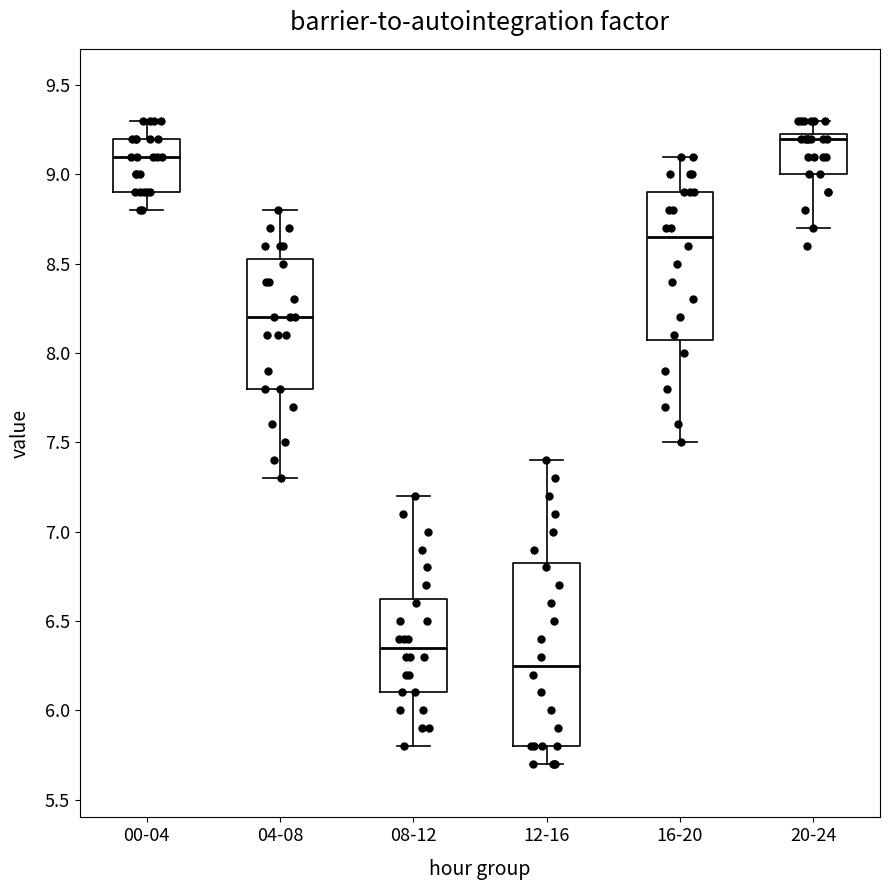

Which box's median line is the highest?

20-24